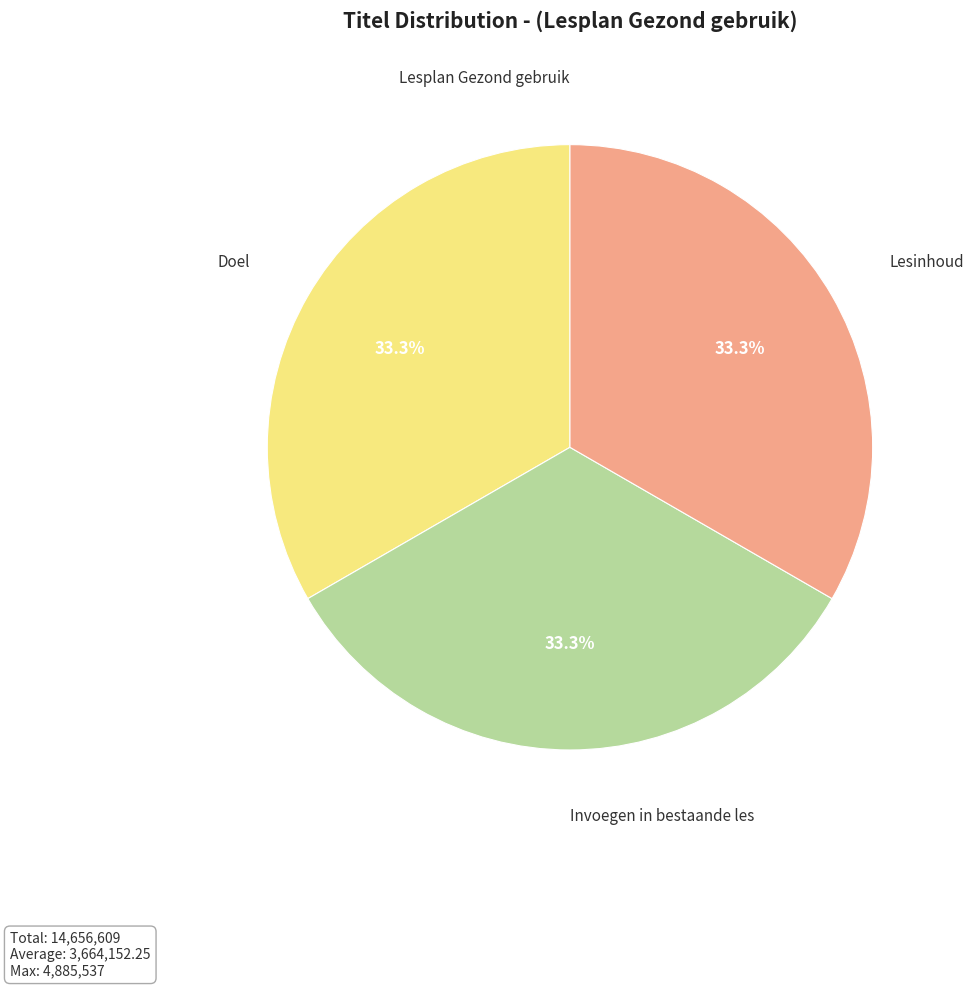

Is there any slice that represents more than half of the pie?

No